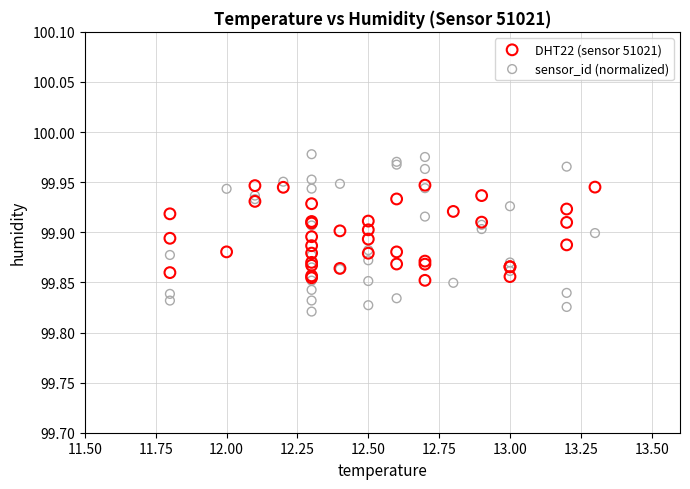

Which series reaches the maximum Y coordinate?

sensor_id (normalized)